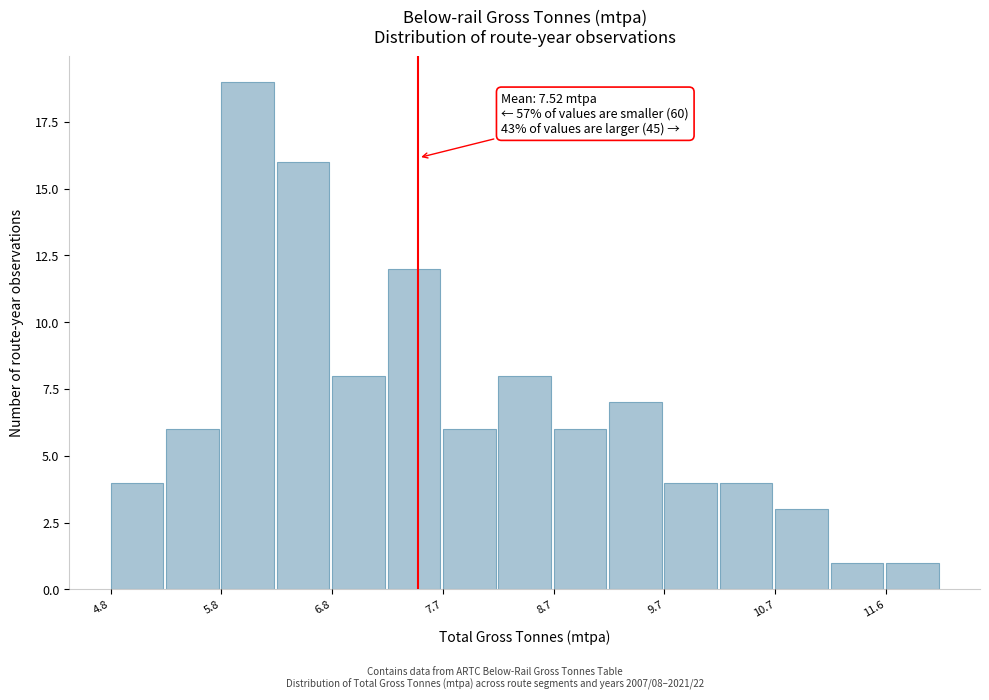

Which range on the x-axis has the tallest bar?

5.8 to 6.3